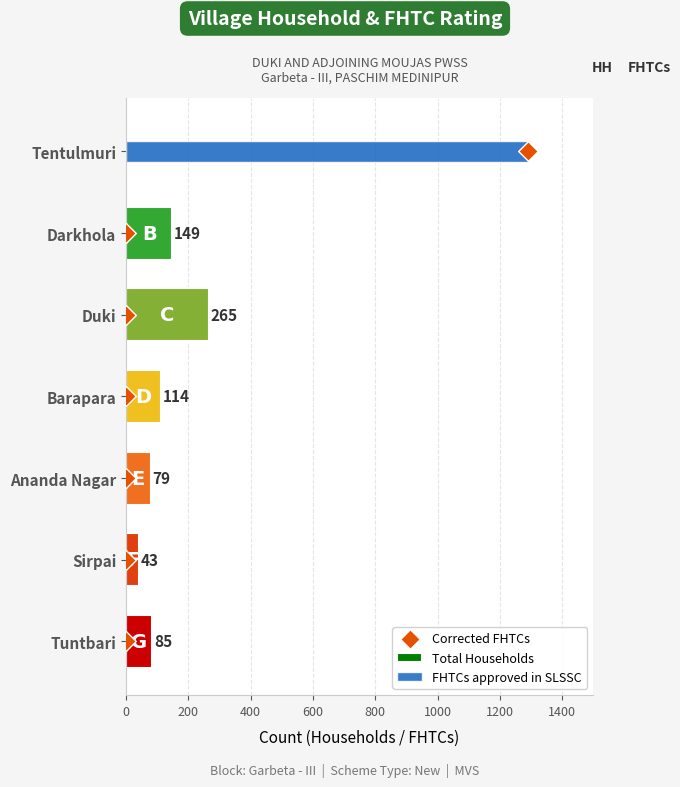

Which series has the largest total across all categories?

FHTCs approved in SLSSC